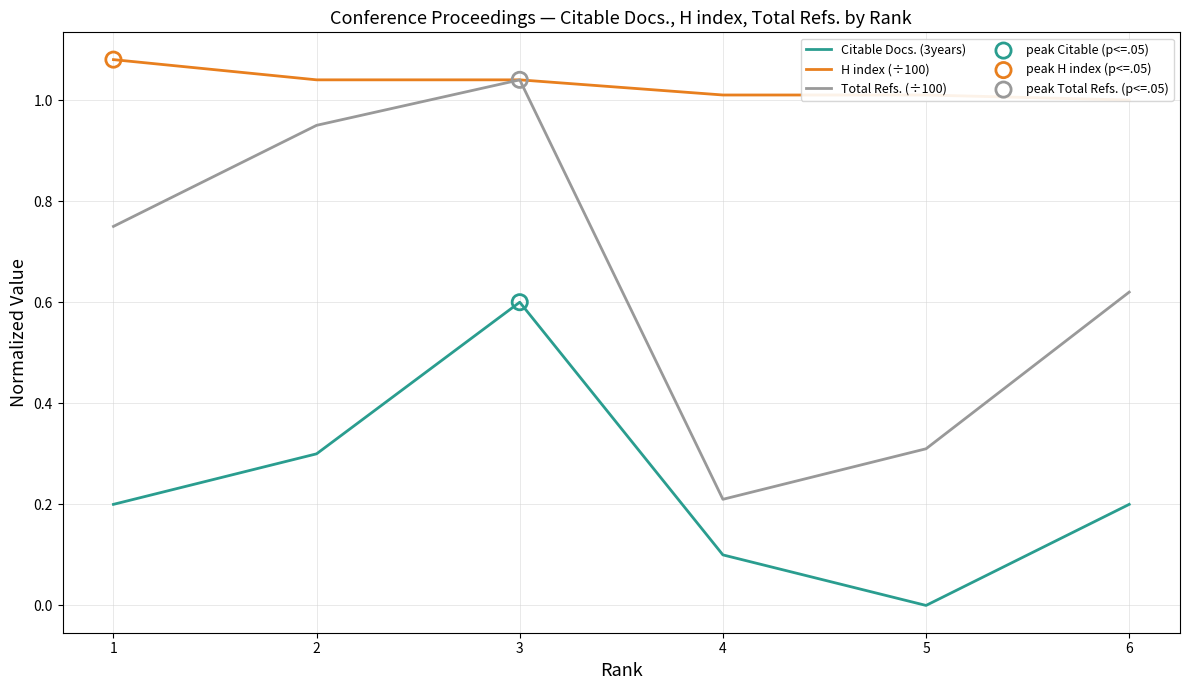

Which series reaches the maximum Y coordinate?

H index (÷100)